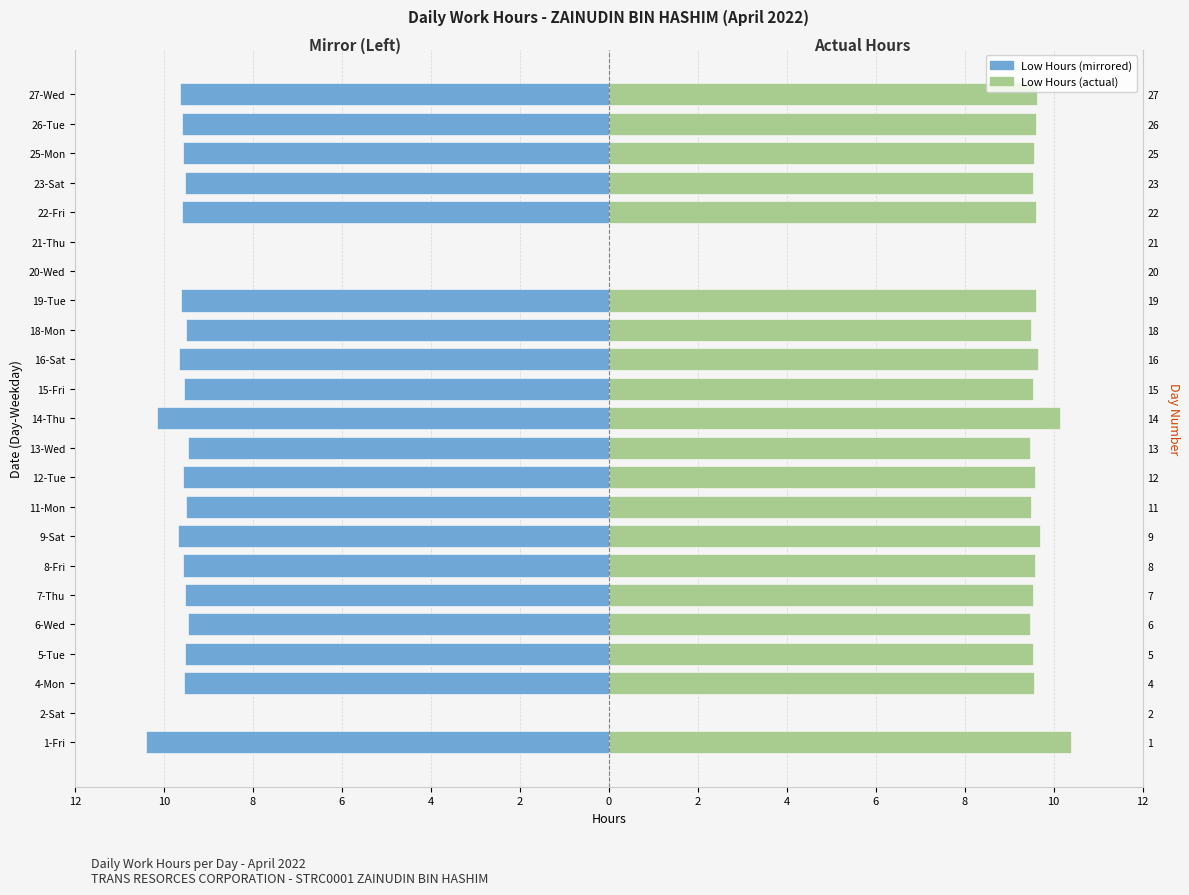

Which series changed the most between 16-Sat and 20-Wed?

Hours (Left/Mirror)